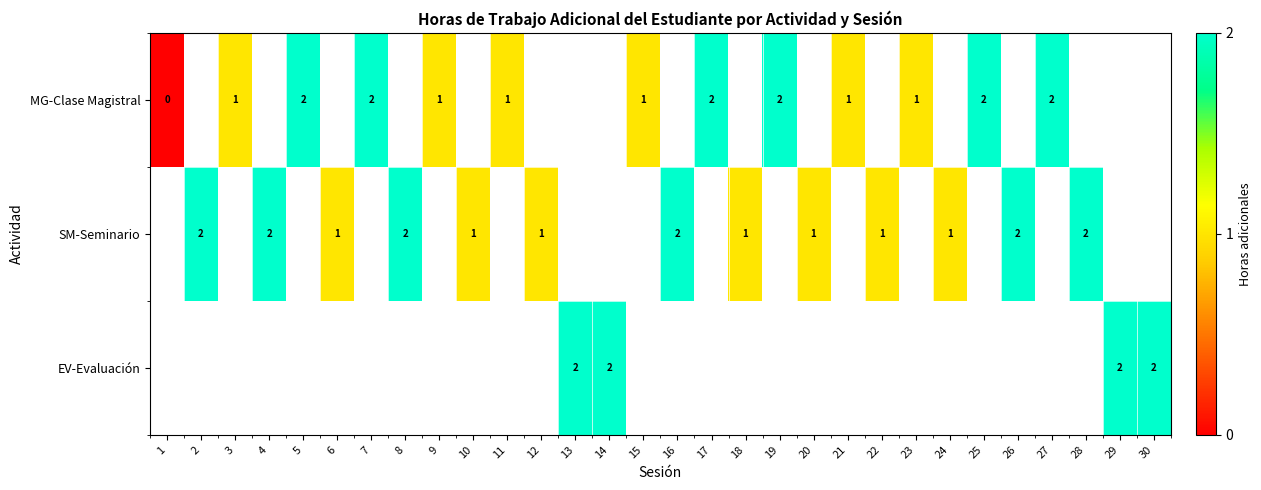

Is it true that SM-Seminario equals 2 at 26?

True